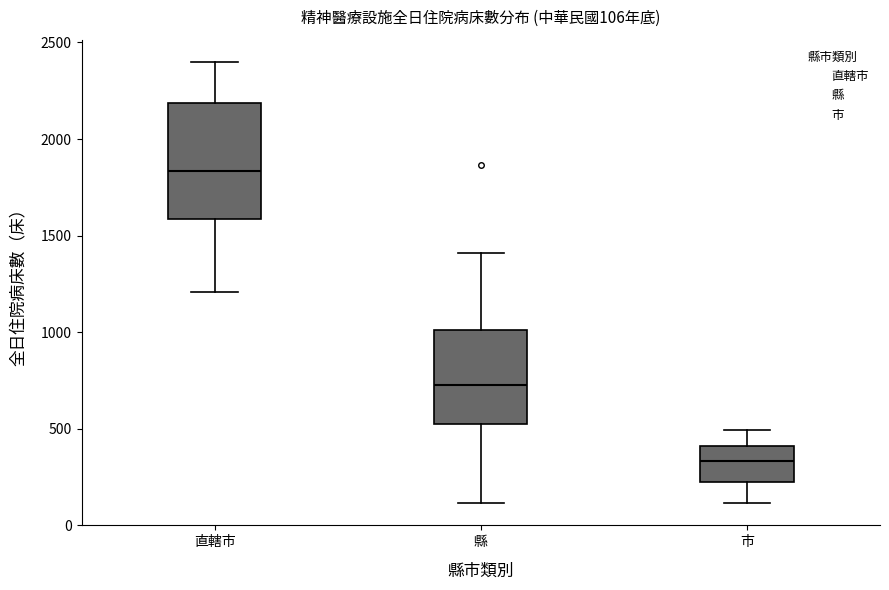

Which box has the highest median line?

直轄市